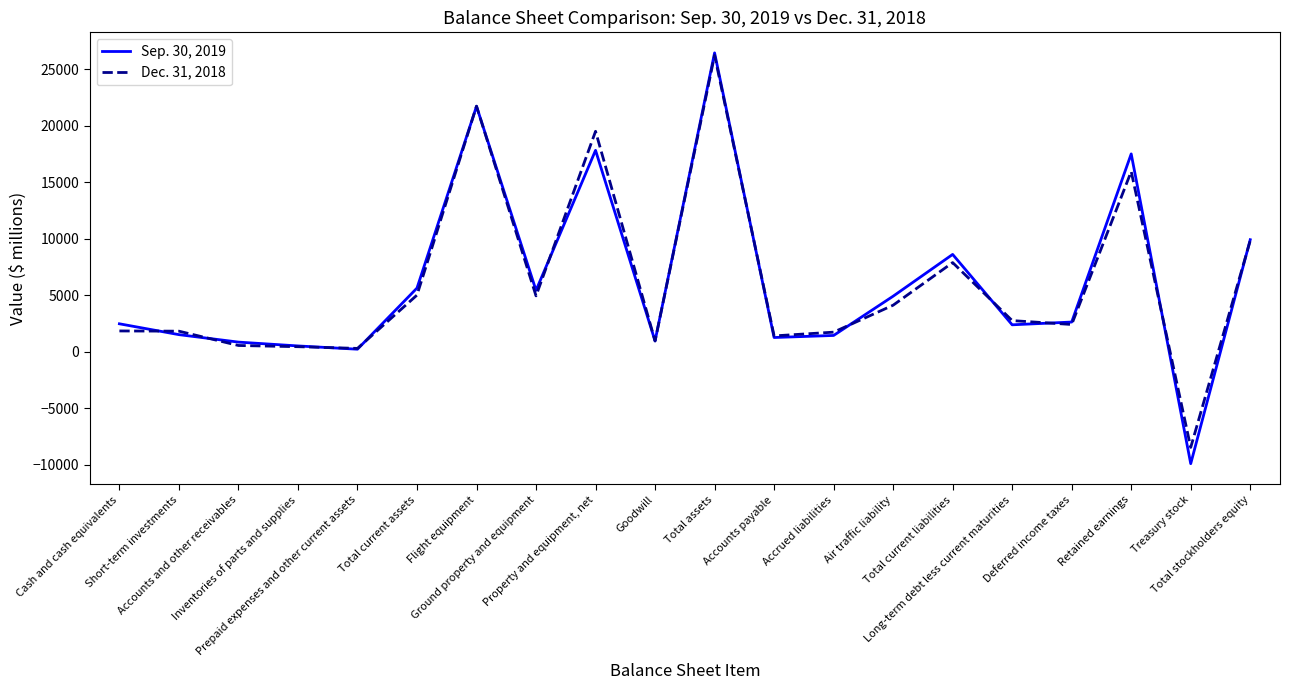

What is the sum of all Dec. 31, 2018 values?

121277